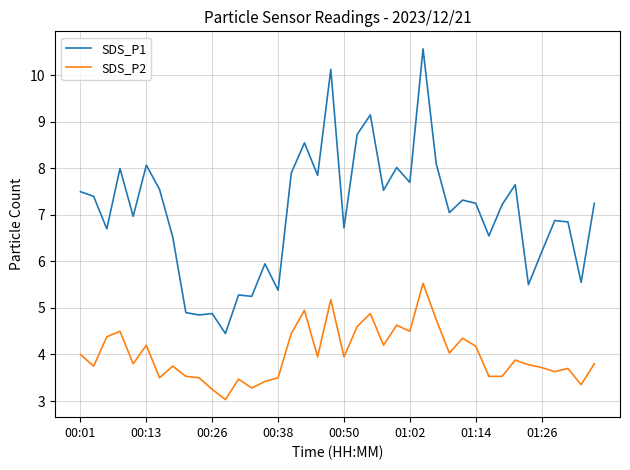

True or false: SDS_P1 and SDS_P2 cross at least once.

False